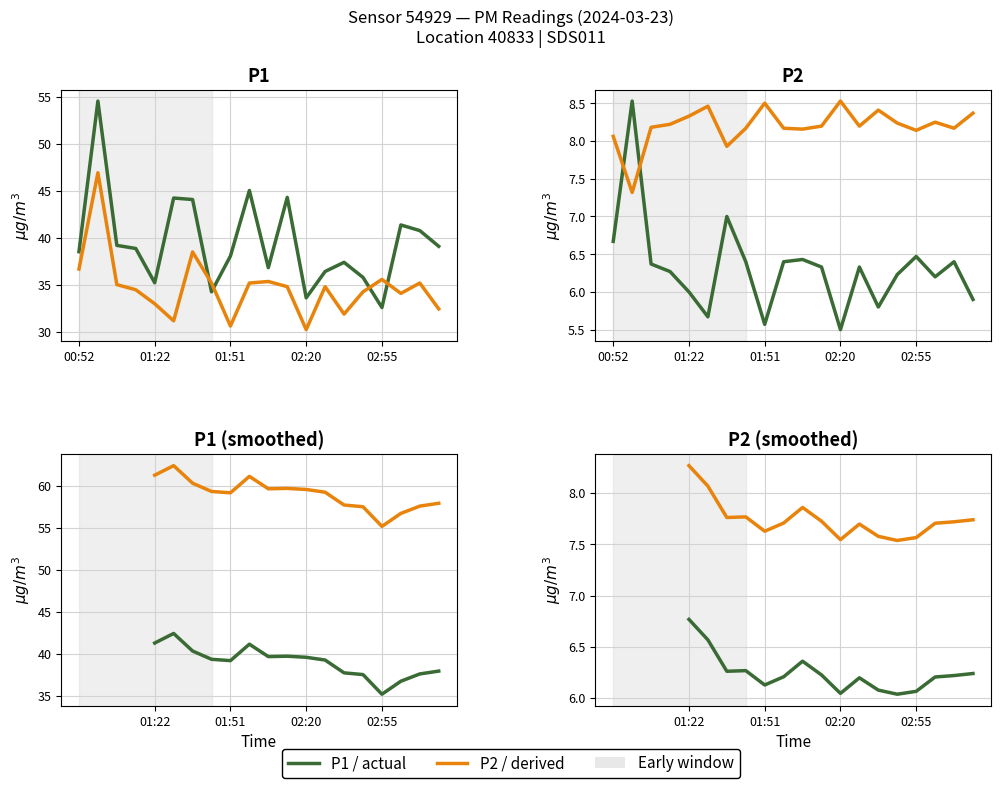

What is the difference between the second highest and second lowest values in the P2 series?

7.9